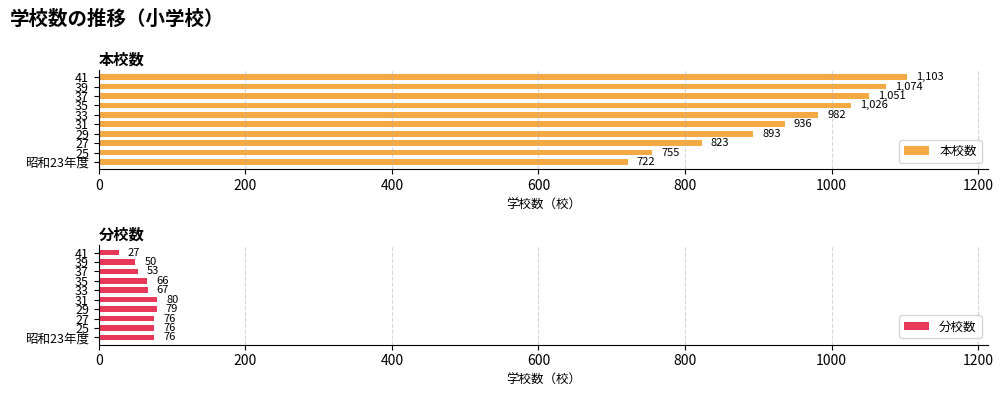

List the labels in order of 本校数 value, largest first.

41, 39, 37, 35, 33, 31, 29, 27, 25, 昭和23年度